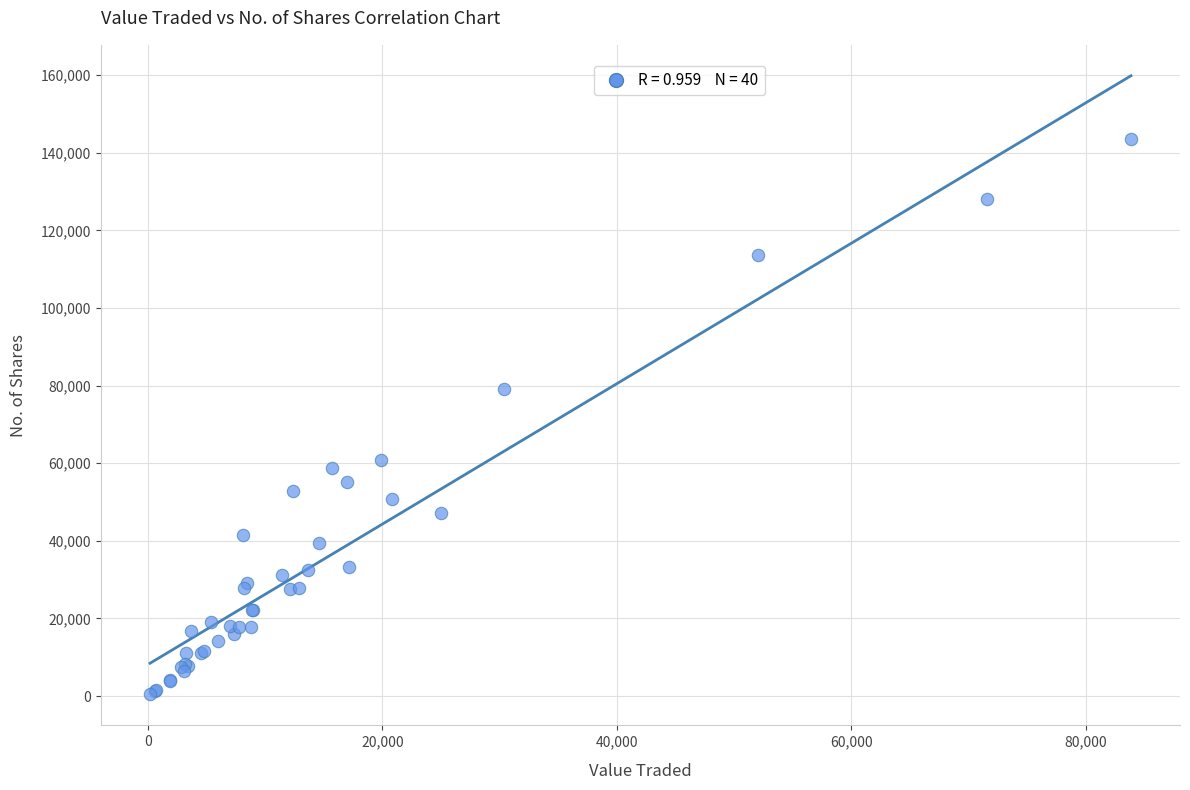

What Y value in the scatter plot is closest to 71978?

79240